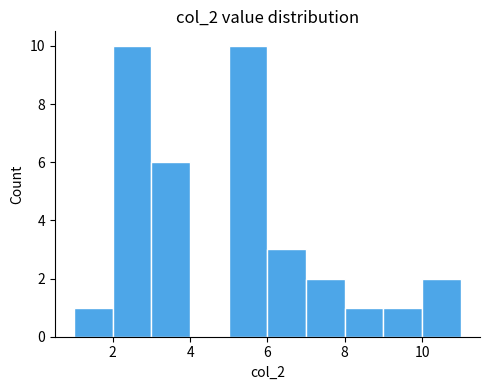

Reading left to right, transcribe this chart: for each bar, give the range it covers on the x-axis and its height. The values are not printed on the chart, so give them approximately, as read against the axis.

1 to 2: 1
2 to 3: 10
3 to 4: 6
4 to 5: 0
5 to 6: 10
6 to 7: 3
7 to 8: 2
8 to 9: 1
9 to 10: 1
10 to 11: 2